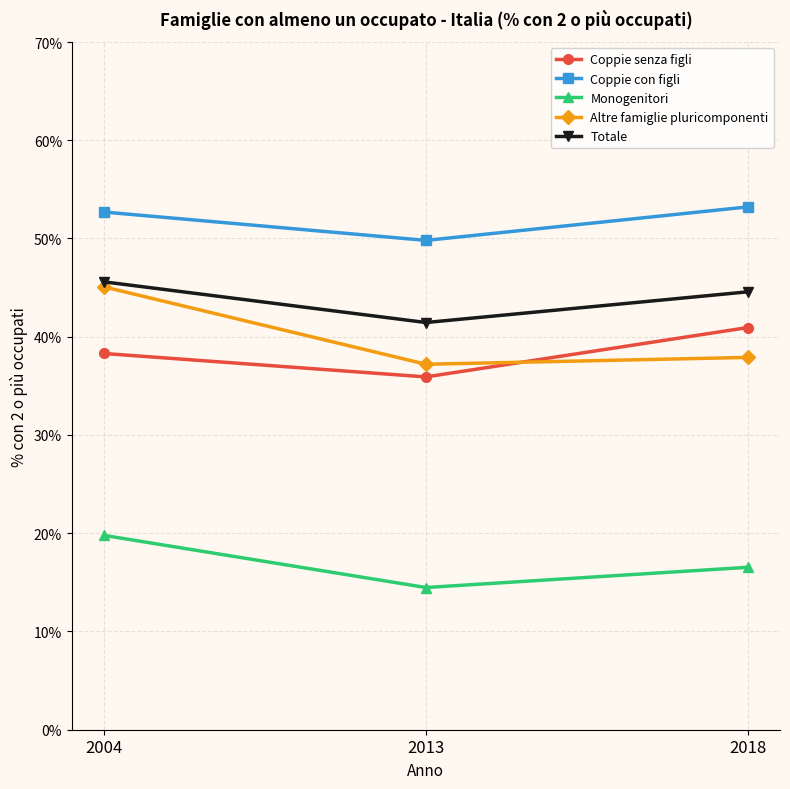

What is the approximate value of Altre famiglie pluricomponenti at 2013?

37.2